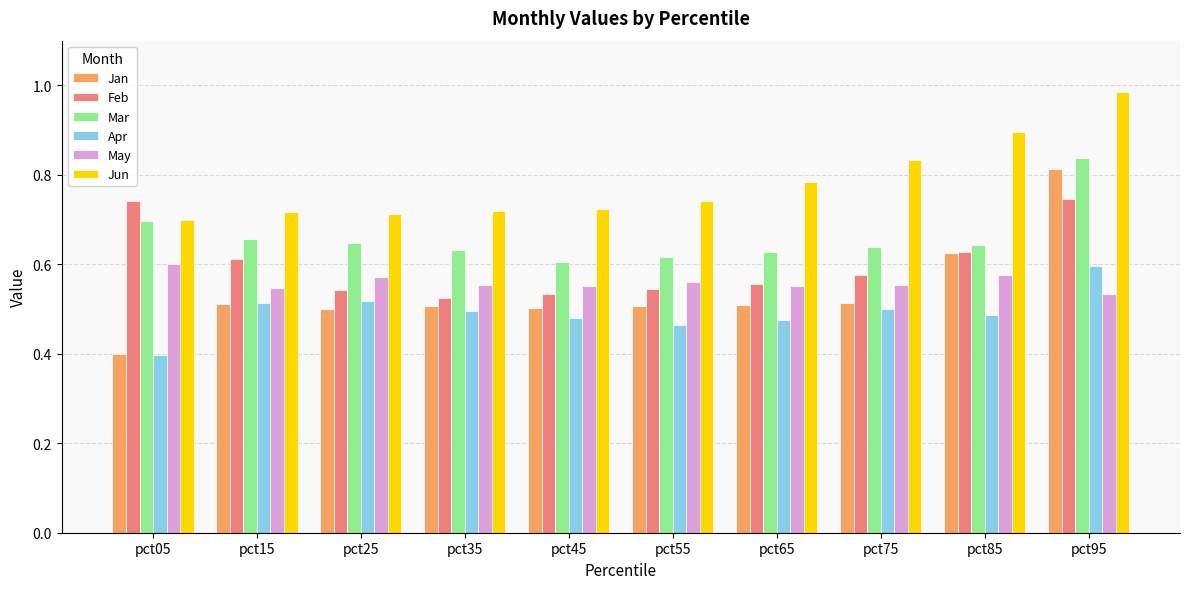

Which category has the highest value across all series?

pct95